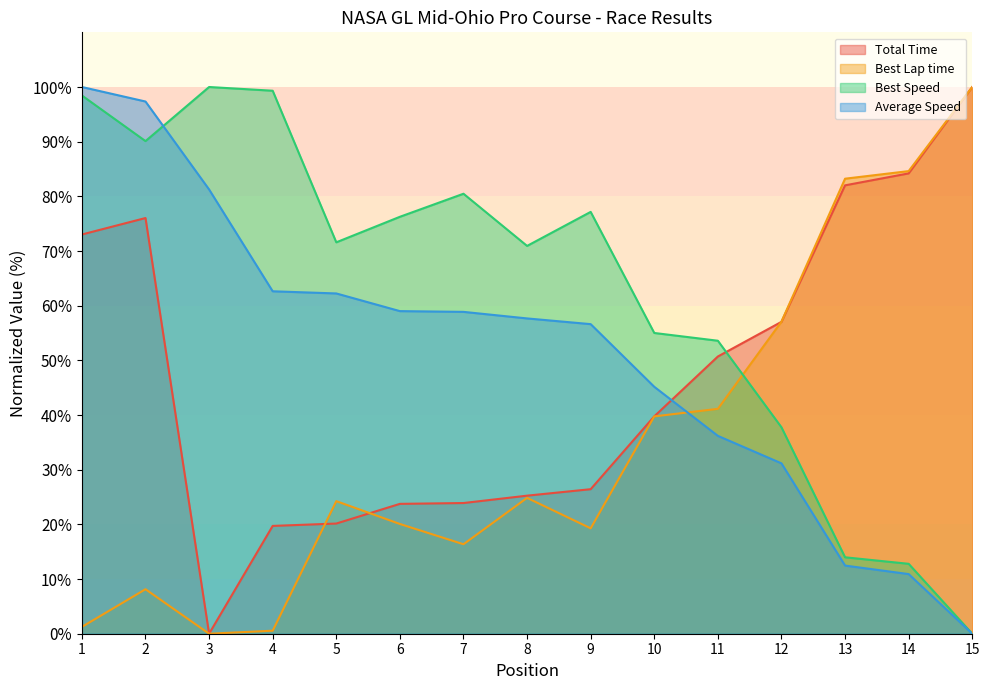

Which series has the largest total across all categories?

Best Speed